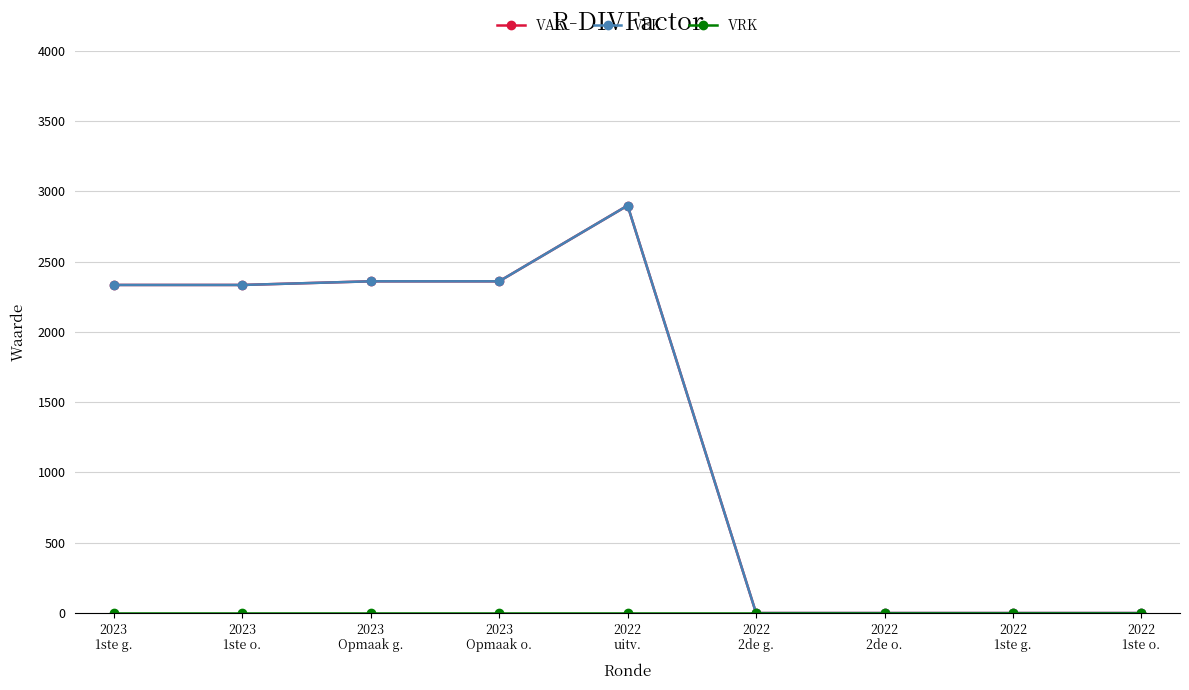

Reading left to right, extract all data points from this chart.

VAK: 2023
1ste g.=2334	2023
1ste o.=2334	2023
Opmaak g.=2360	2023
Opmaak o.=2360	2022
uitv.=2899	2022
2de g.=0	2022
2de o.=0	2022
1ste g.=0	2022
1ste o.=0
VEK: 2023
1ste g.=2334	2023
1ste o.=2334	2023
Opmaak g.=2360	2023
Opmaak o.=2360	2022
uitv.=2899	2022
2de g.=0	2022
2de o.=0	2022
1ste g.=0	2022
1ste o.=0
VRK: 2023
1ste g.=0	2023
1ste o.=0	2023
Opmaak g.=0	2023
Opmaak o.=0	2022
uitv.=0	2022
2de g.=0	2022
2de o.=0	2022
1ste g.=0	2022
1ste o.=0